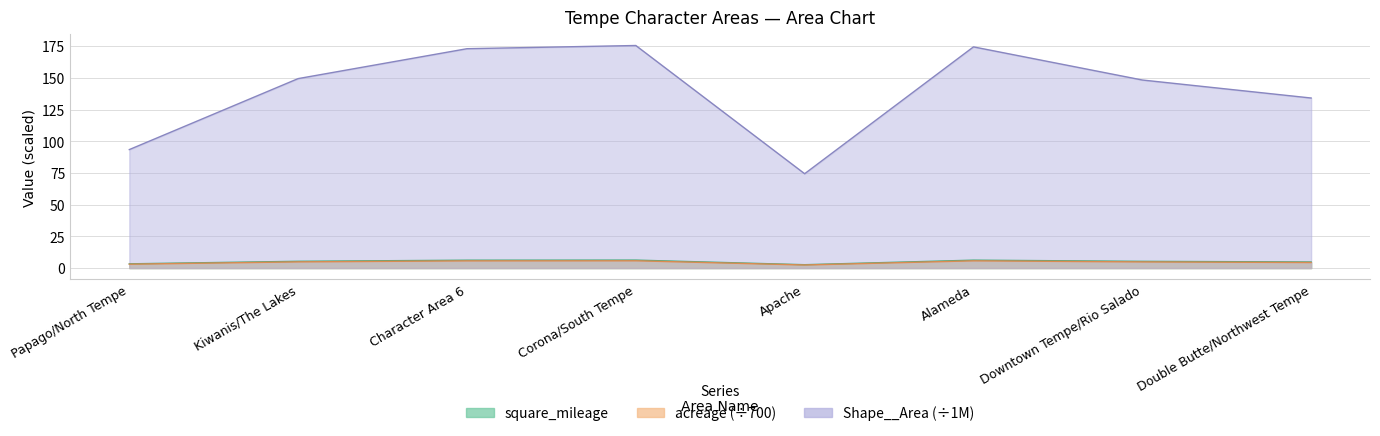

Rank the series at Double Butte/Northwest Tempe from lowest to highest value.

acreage, square_mileage, Shape__Area_scaled